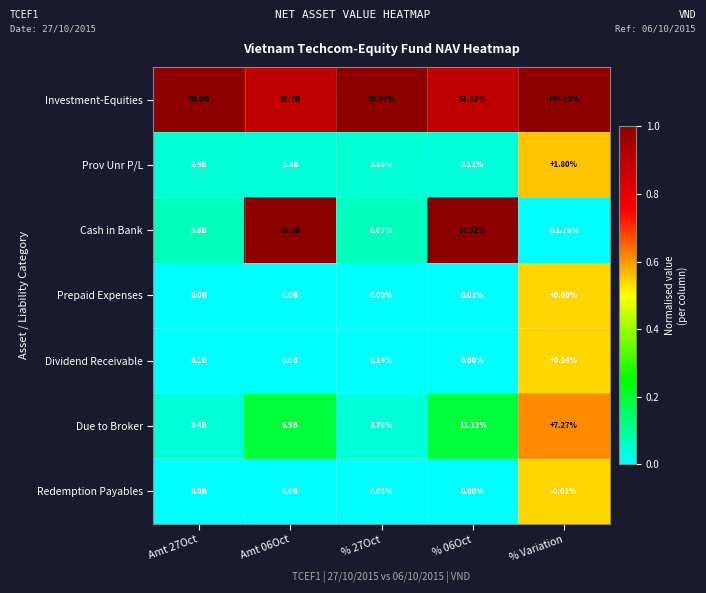

The value of Investment-Equities at % 27Oct is 1.5. True or false?

False